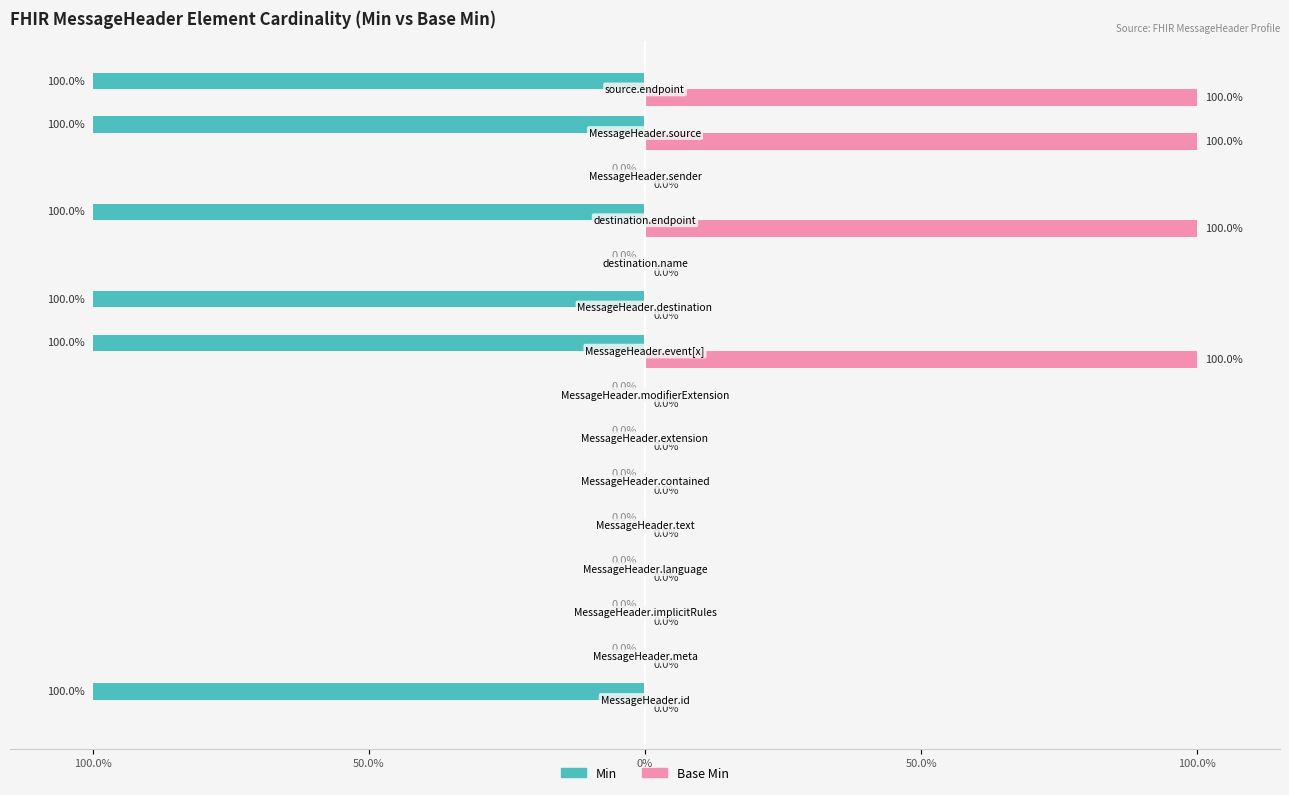

How many negative values does the Min series have?

6